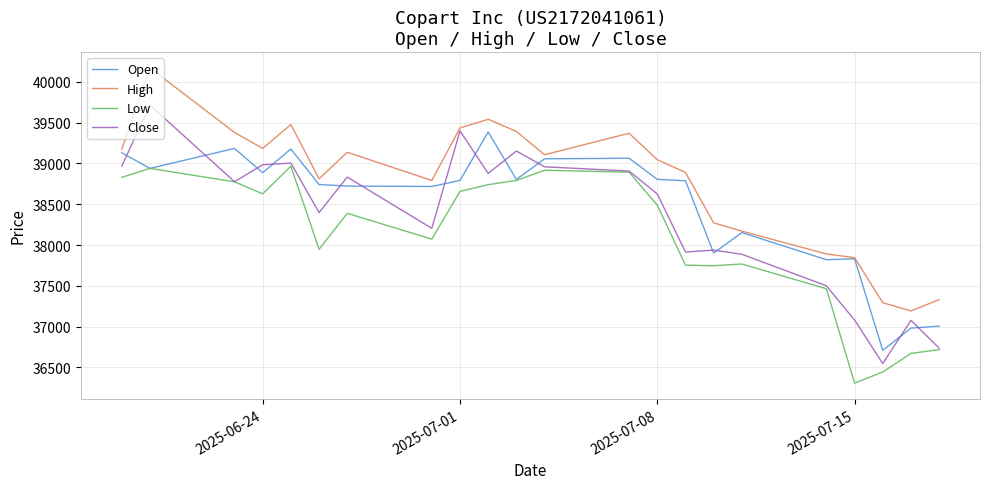

True or false: High and Low intersect in this chart.

False